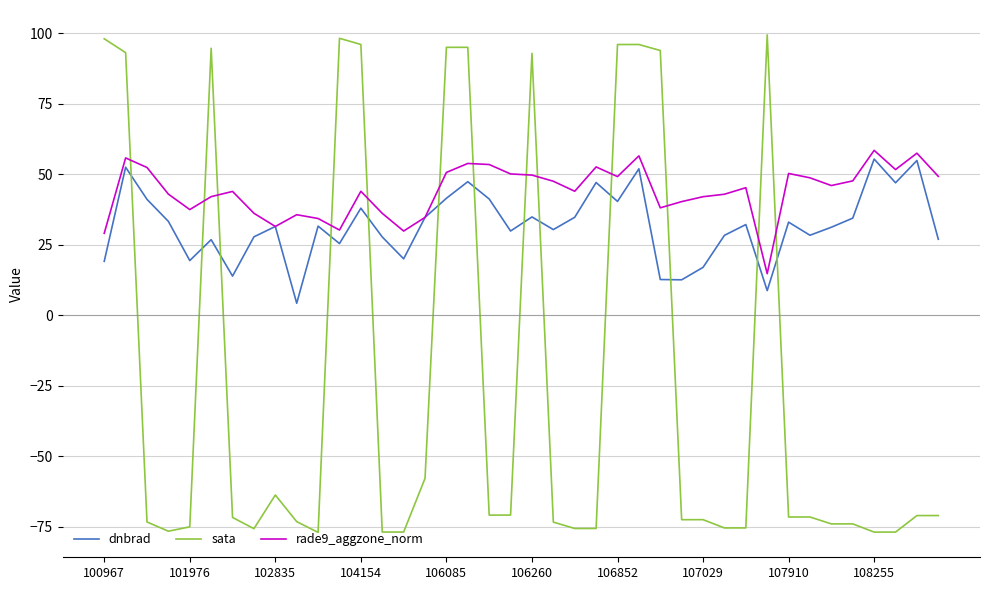

What is the maximum value shown in the chart?

99.4